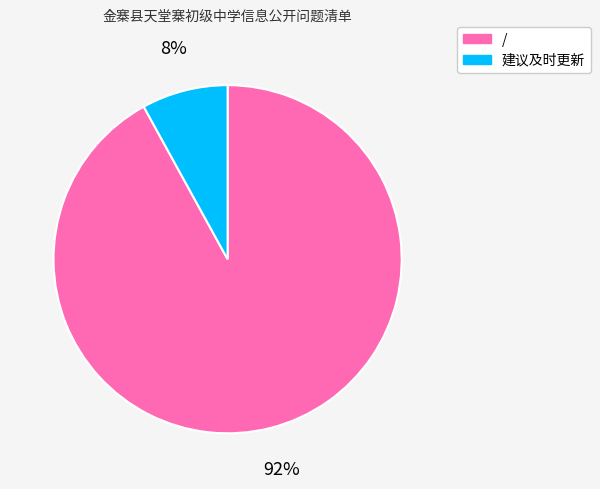

Is / the majority of the pie?

Yes